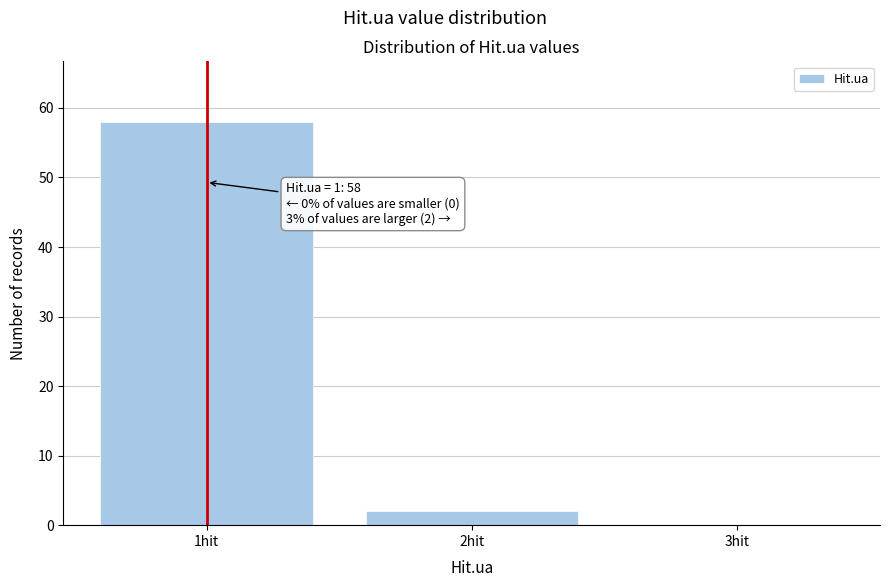

Over which range of the x-axis is the bar tallest?

0.5 to 1.5